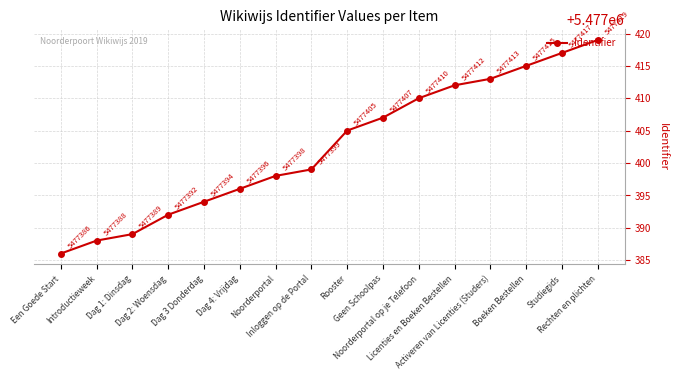

What is the approximate value at Een Goede Start?

5477386